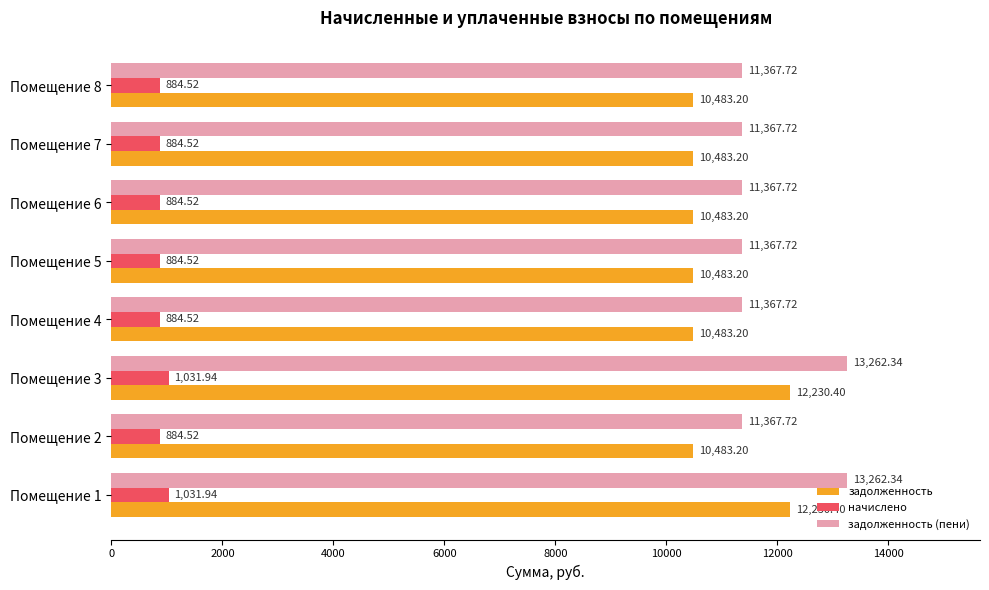

What are all the series names shown in the legend?

задолженность, начислено, задолженность (пени)